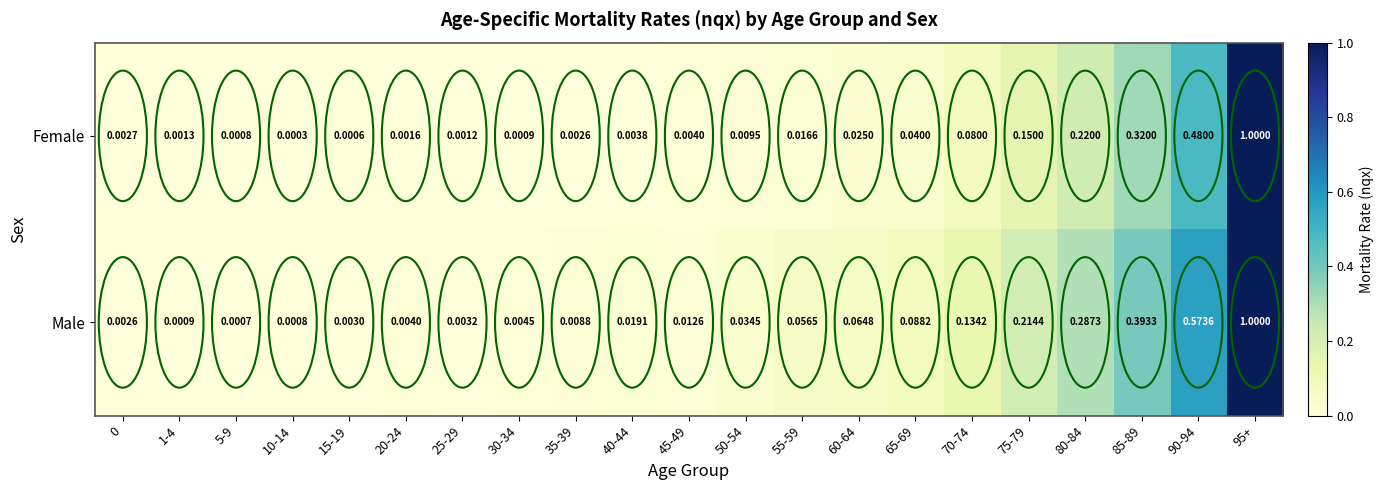

At 70-74, list the series in order from largest to smallest.

Male, Female